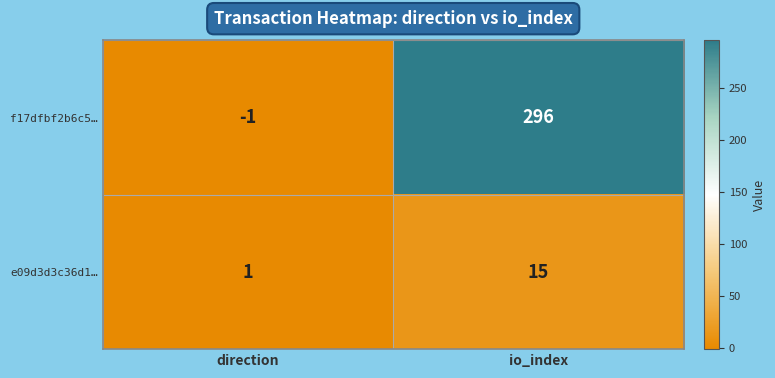

The value of e09d3d3c36d1… at direction is 0. True or false?

False